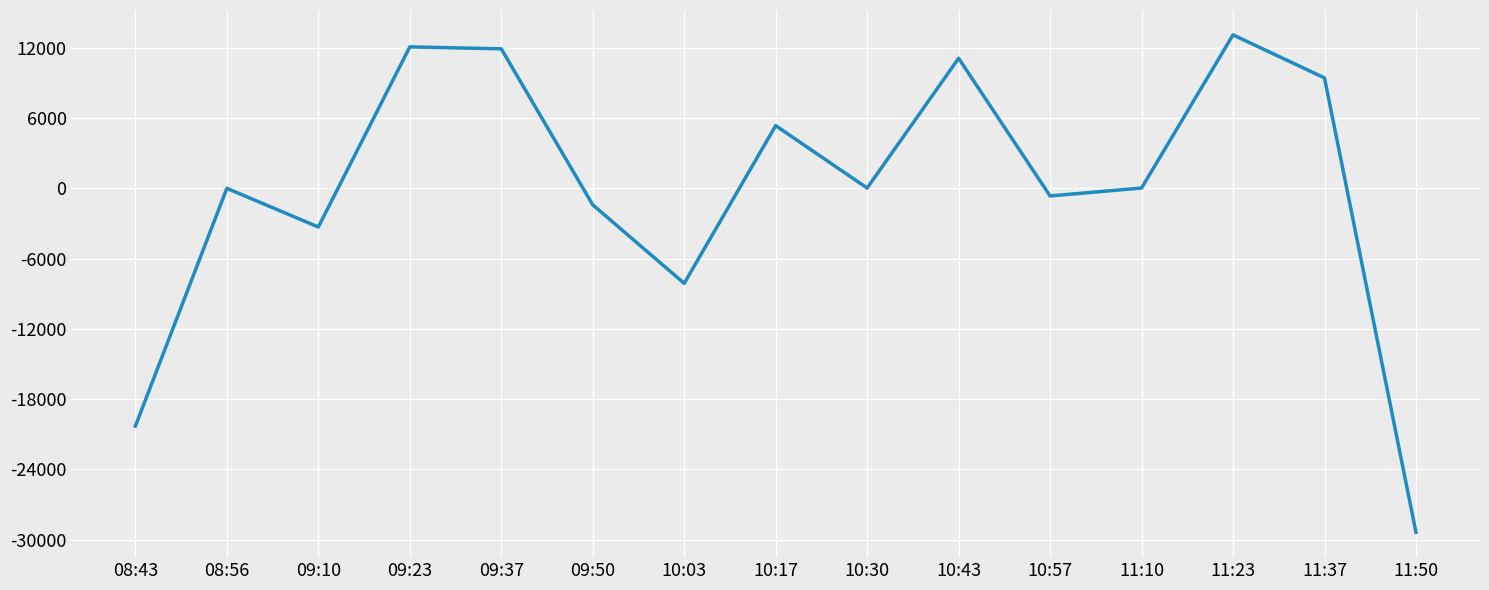

How many lines are shown in the chart?

1